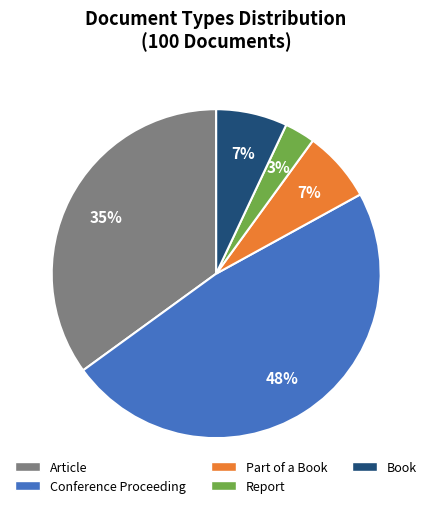

Does Part of a Book account for over 50% of the chart?

No